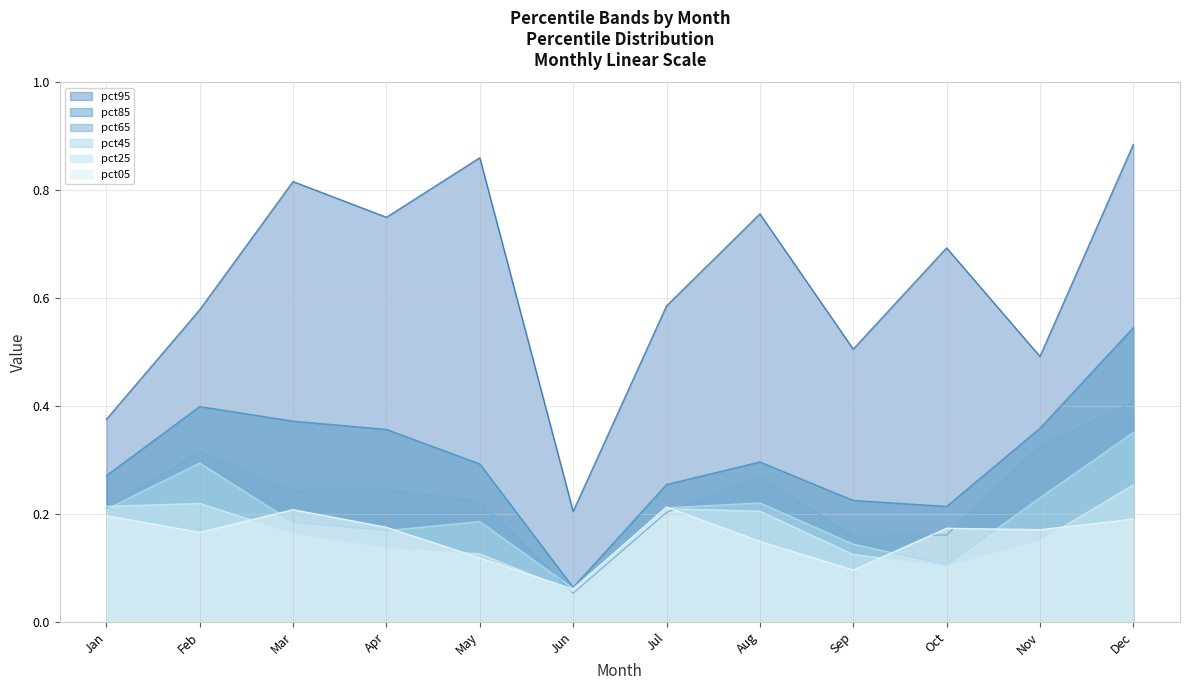

How many lines are shown in the chart?

6